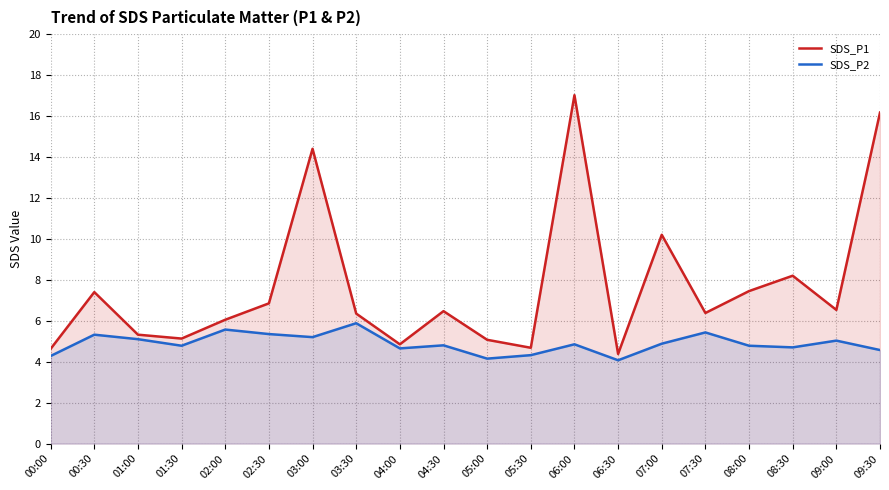

True or false: SDS_P1 has a value of 6.8 at 02:30.

True